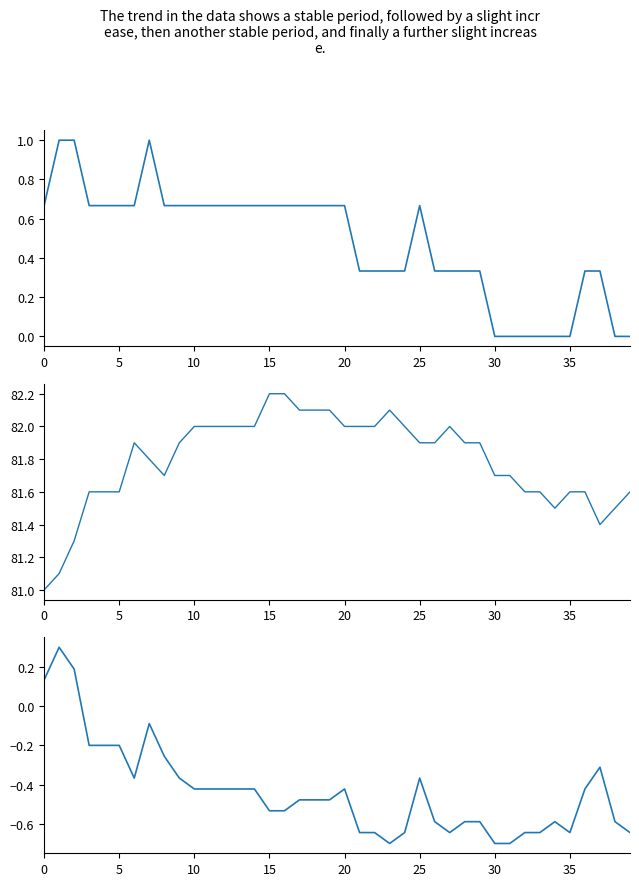

The value of humidity at 5 is 53.6. True or false?

False